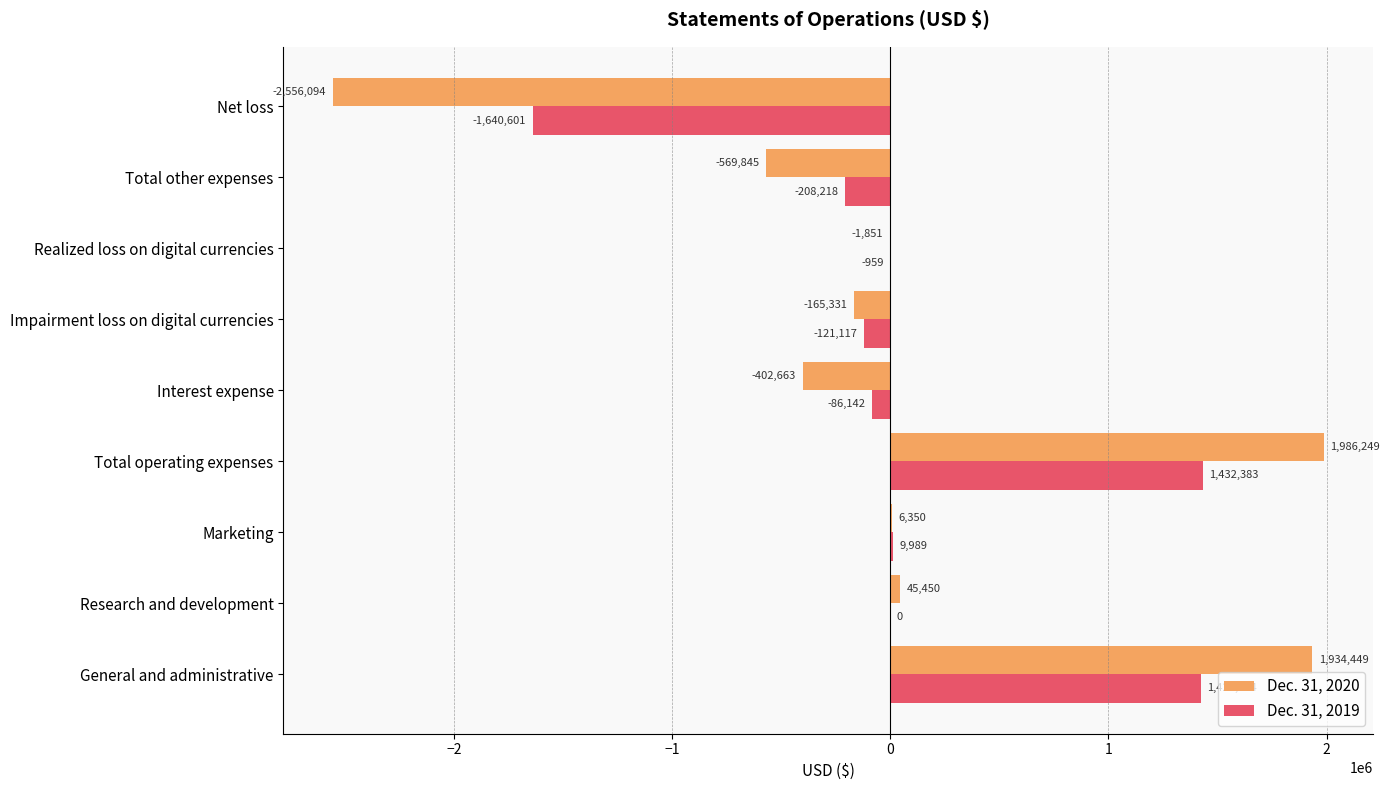

Which series changed the most between Research and development and Total other expenses?

Dec. 31, 2020